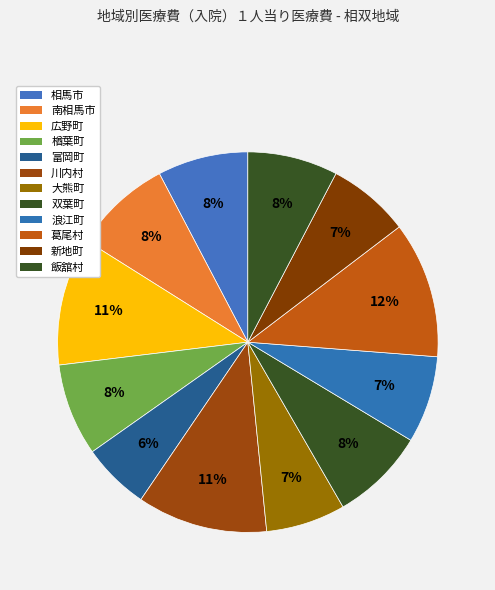

How many slices are in this pie chart?

12